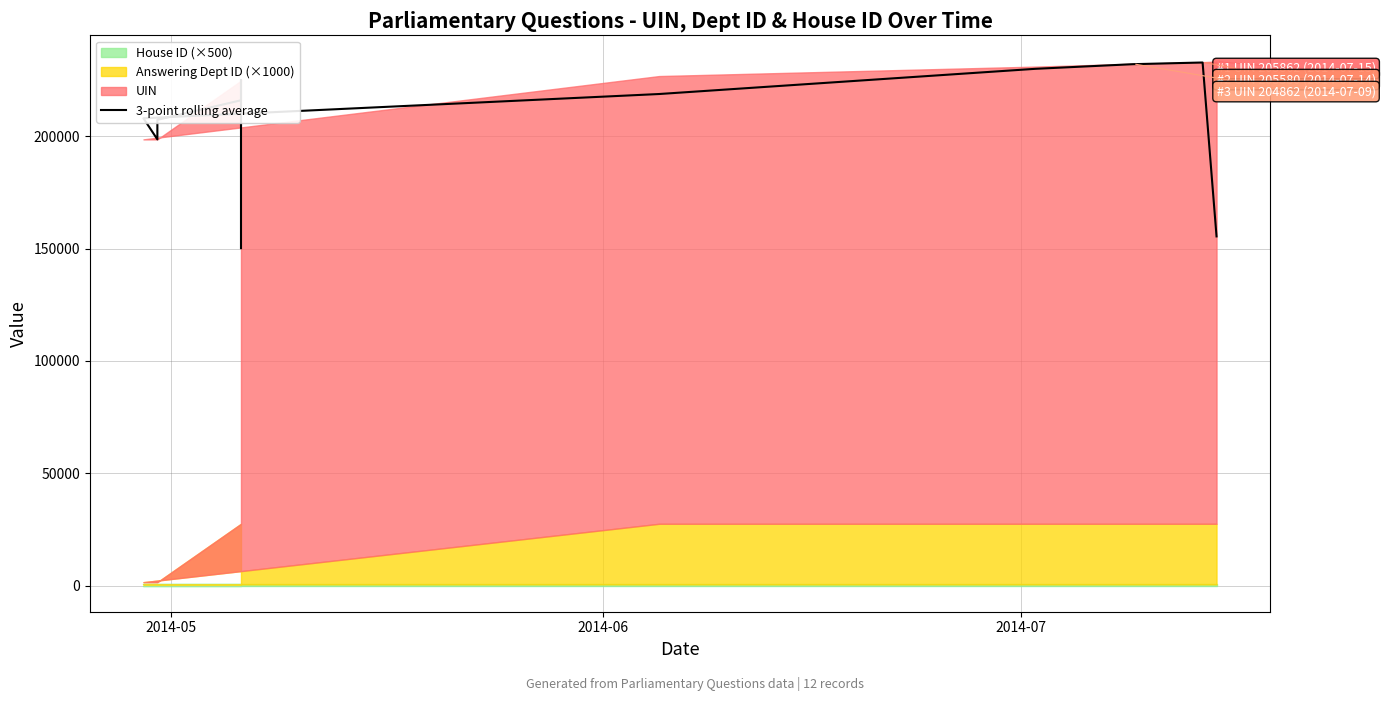

Reading left to right, what are all the values shown in this chart?

150257.0	225195.0	225005.0	216105.7	207397.0	198688.0	208089.3	218893.7	230118.3	232181.0	232934.7	155480.7